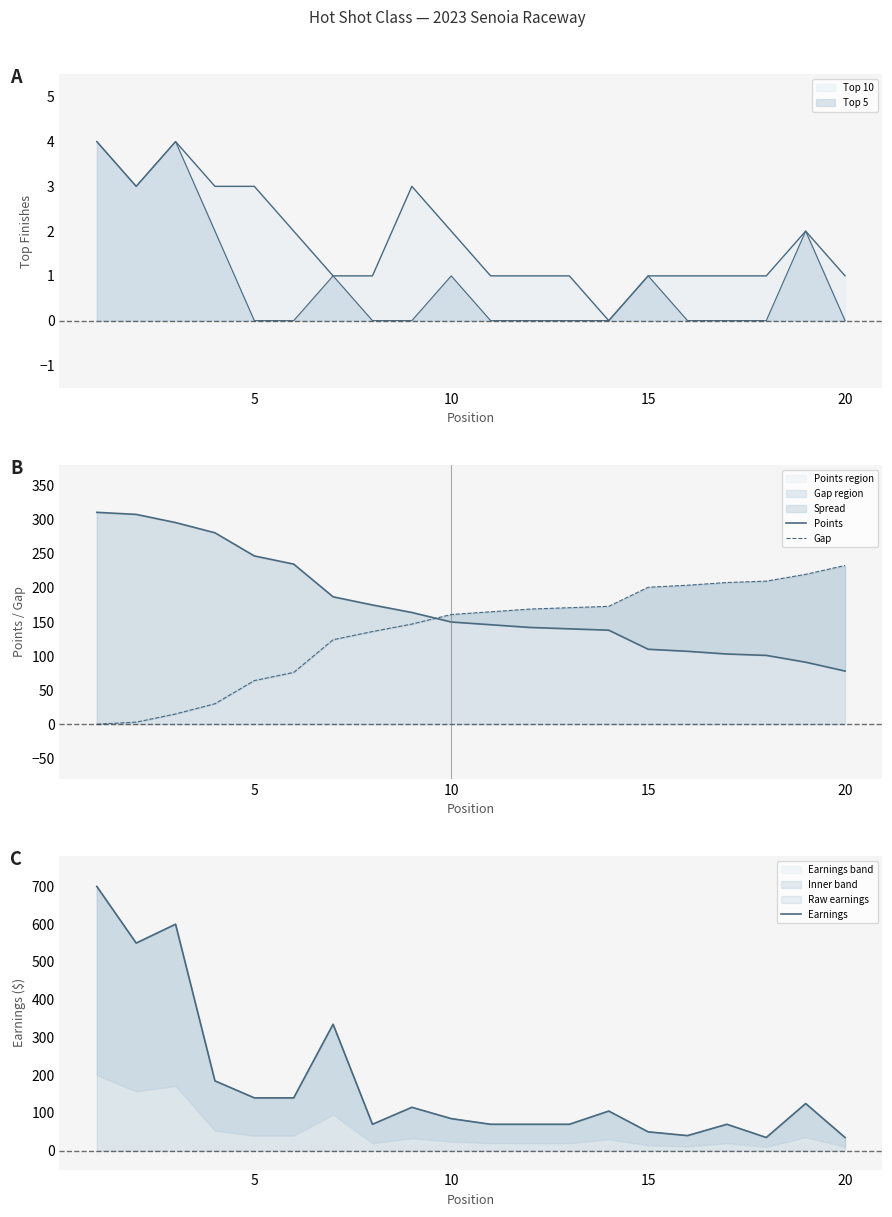

Which series changed the most between 10 and 11?

Earnings